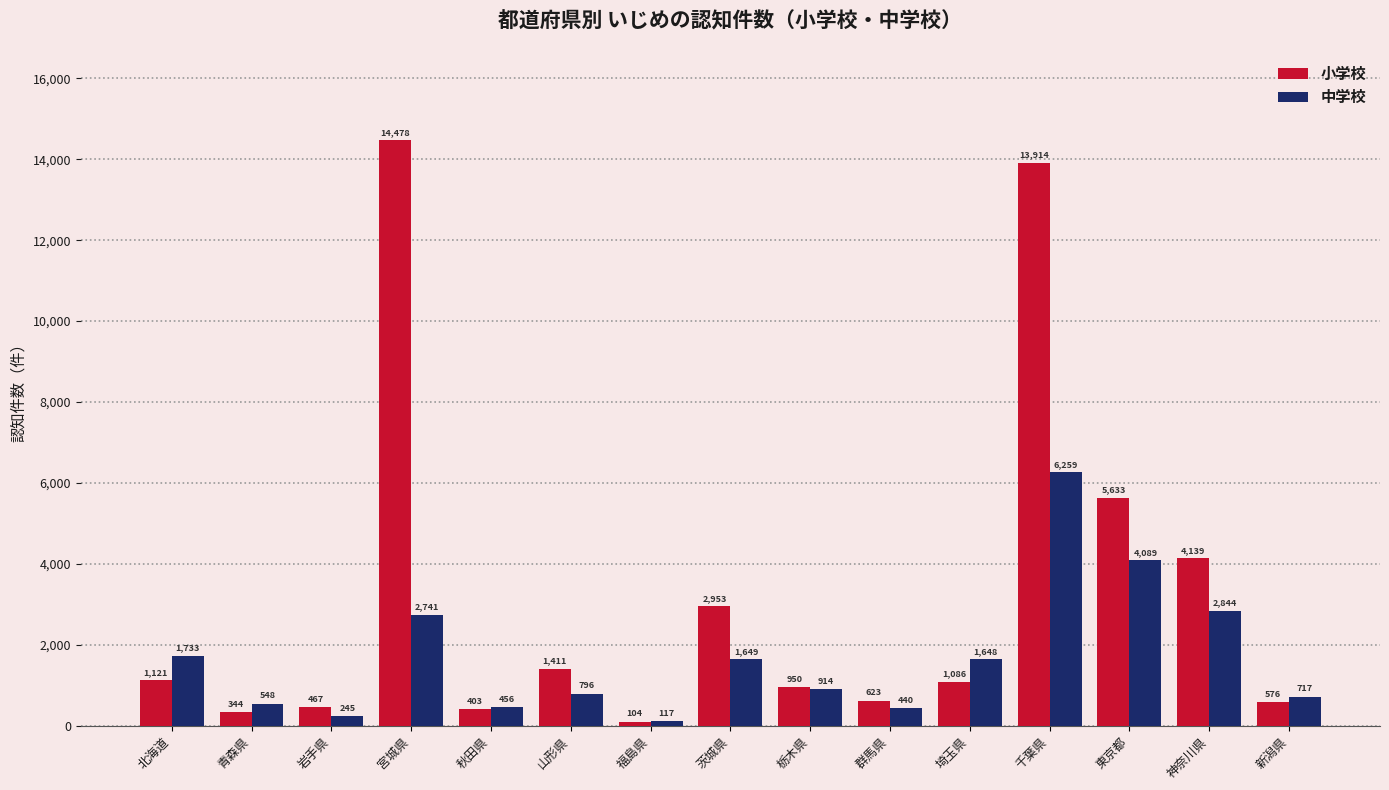

Which series changed the most between 茨城県 and 新潟県?

小学校